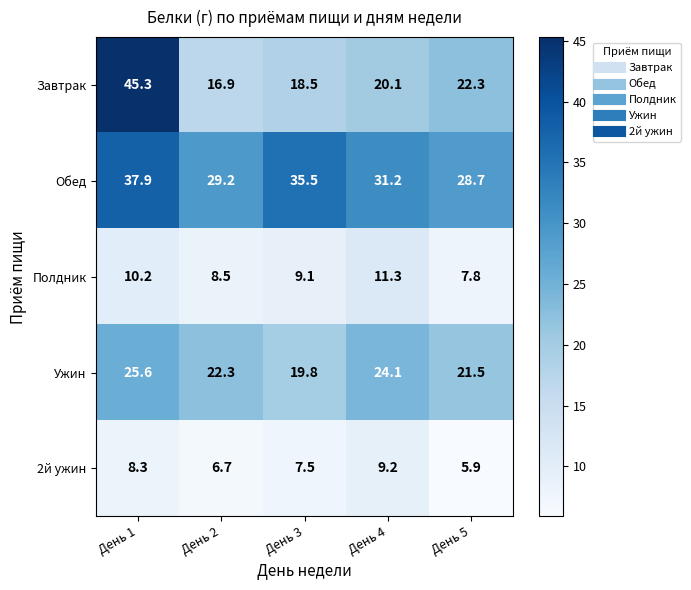

Which series changed the most between День 2 and День 4?

Завтрак